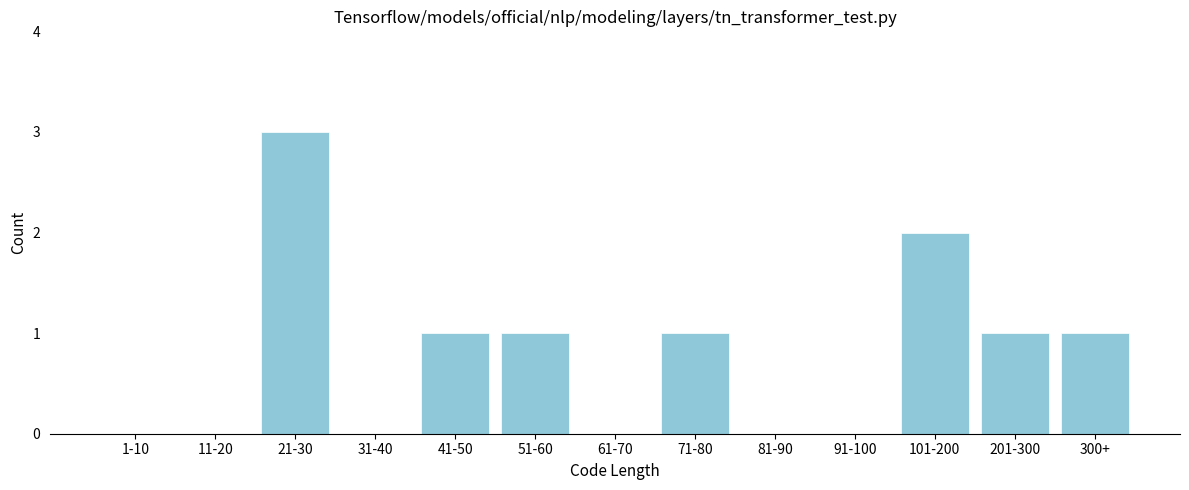

What is the sum of the values at 41-50 and 21-30?

4